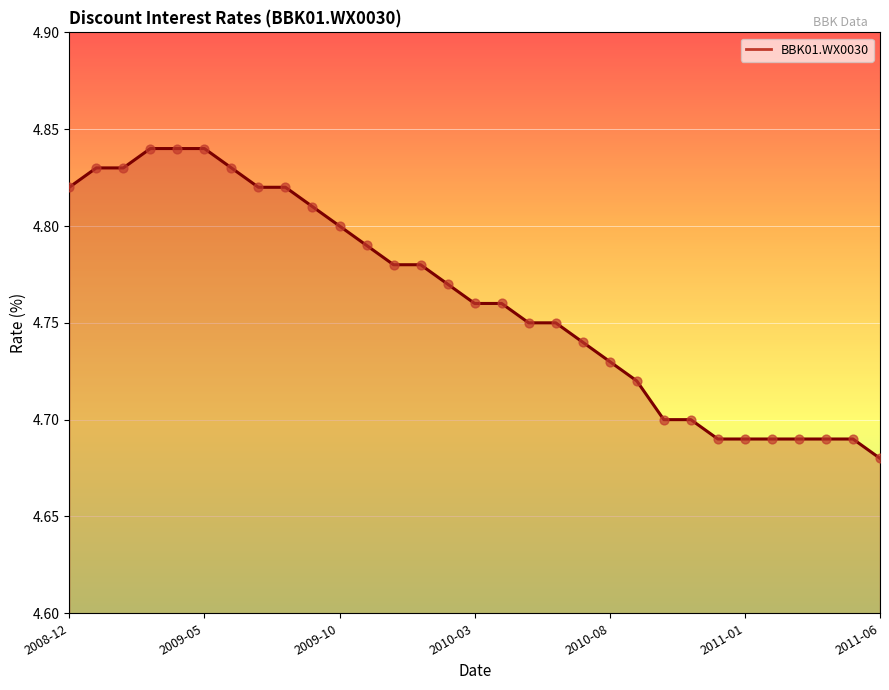

How many lines are shown in the chart?

1